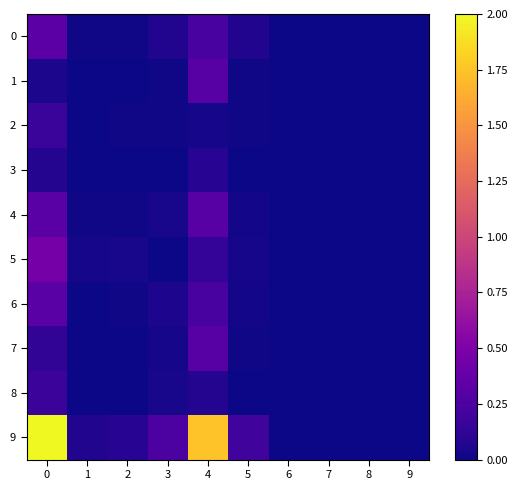

Reading right to left, extract all data points from this chart.

0: 9=0.0	8=0.0	7=0.0	6=0.0	5=0.1	4=0.2	3=0.1	2=0.0	1=0.0	0=0.3
1: 9=0.0	8=0.0	7=0.0	6=0.0	5=0.0	4=0.3	3=0.0	2=0.0	1=0.0	0=0.0
2: 9=0.0	8=0.0	7=0.0	6=0.0	5=0.0	4=0.0	3=0.0	2=0.0	1=0.0	0=0.2
3: 9=0.0	8=0.0	7=0.0	6=0.0	5=0.0	4=0.1	3=0.0	2=0.0	1=0.0	0=0.1
4: 9=0.0	8=0.0	7=0.0	6=0.0	5=0.0	4=0.3	3=0.0	2=0.0	1=0.0	0=0.3
5: 9=0.0	8=0.0	7=0.0	6=0.0	5=0.0	4=0.1	3=0.0	2=0.0	1=0.0	0=0.5
6: 9=0.0	8=0.0	7=0.0	6=0.0	5=0.0	4=0.2	3=0.1	2=0.0	1=0.0	0=0.3
7: 9=0.0	8=0.0	7=0.0	6=0.0	5=0.0	4=0.3	3=0.0	2=0.0	1=0.0	0=0.1
8: 9=0.0	8=0.0	7=0.0	6=0.0	5=0.0	4=0.1	3=0.0	2=0.0	1=0.0	0=0.2
9: 9=0.0	8=0.0	7=0.0	6=0.0	5=0.2	4=1.7	3=0.3	2=0.1	1=0.1	0=2.0